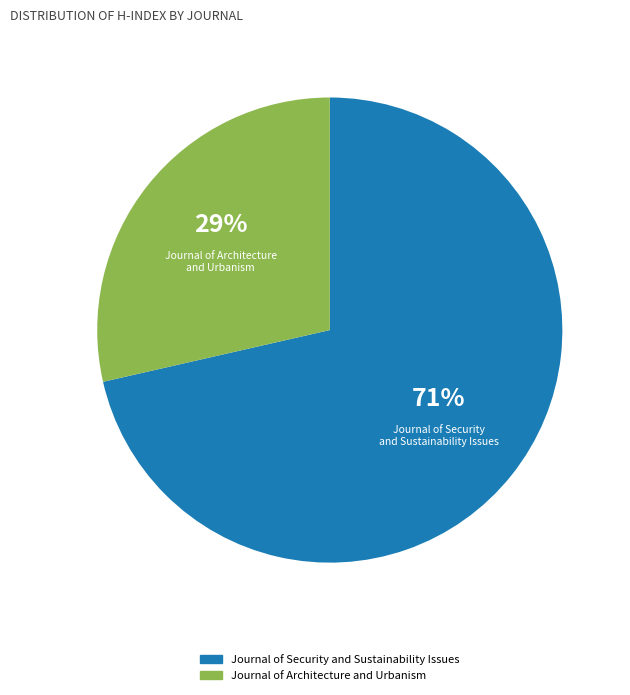

Combined, do Journal of Security and Sustainability Issues and Journal of Architecture and Urbanism account for over 50%?

Yes